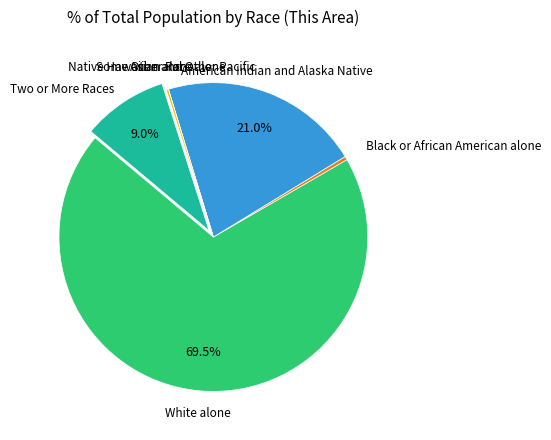

Does any single category account for the majority?

Yes